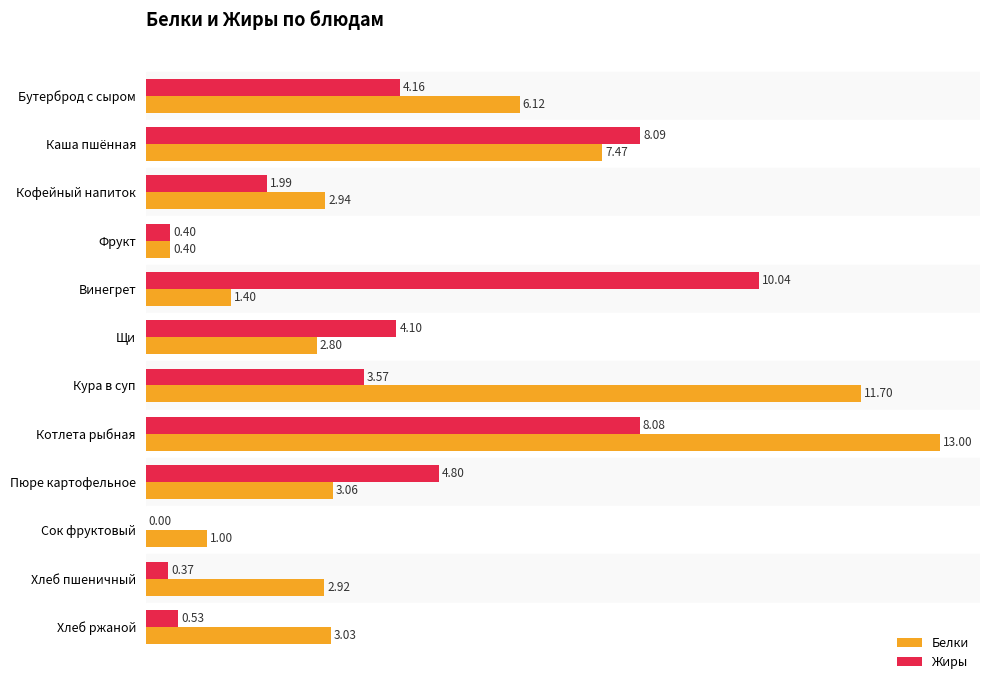

Which category has the highest value in the Жиры series?

Винегрет